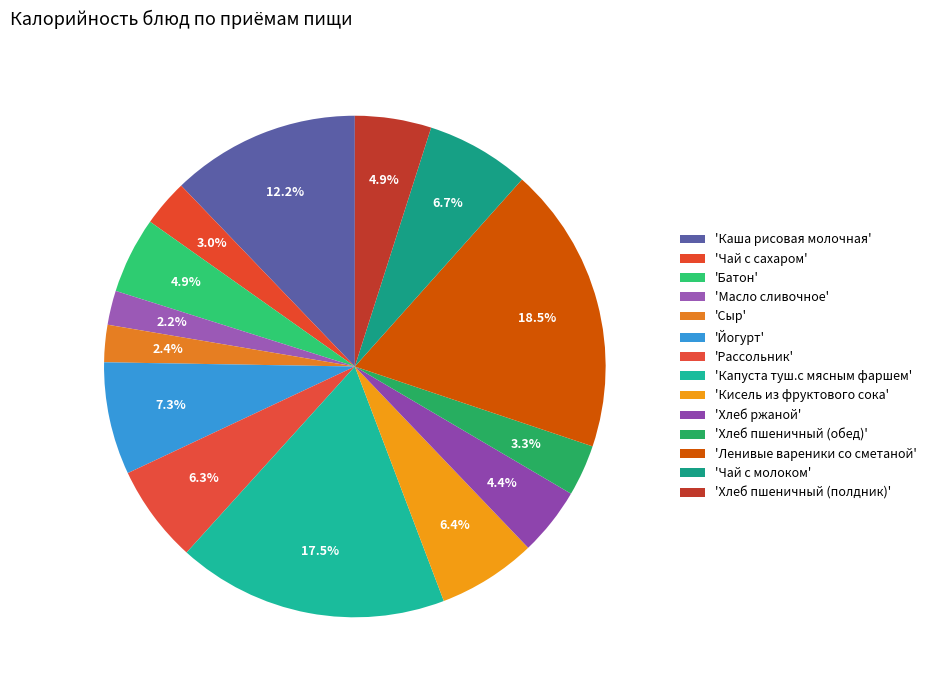

Which slice is the smallest?

Масло сливочное